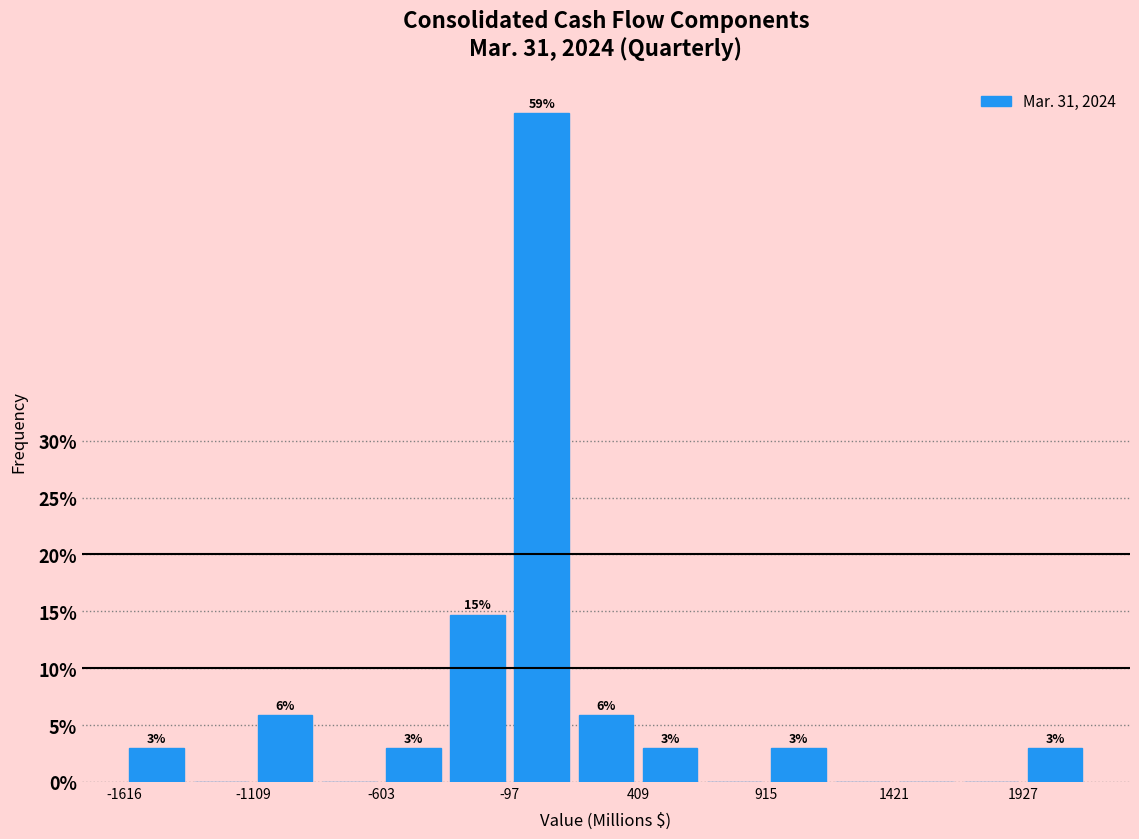

Around what value on the x-axis is the tallest bar? Give the approximate position of its centre, as read against the axis.

0